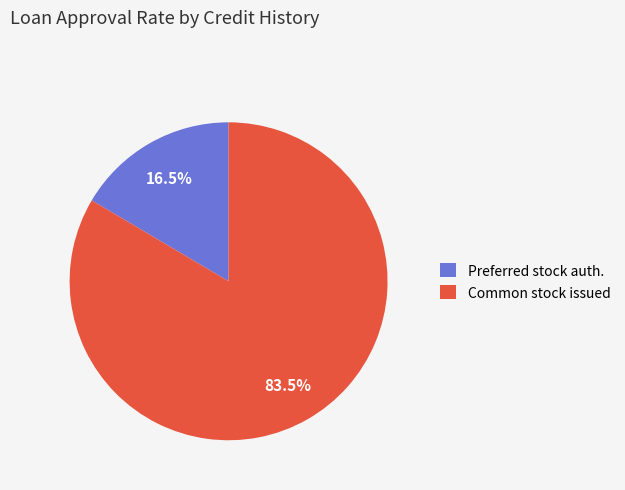

What is the ratio of the value at Common stock issued to the value at Preferred stock auth.?

5.1